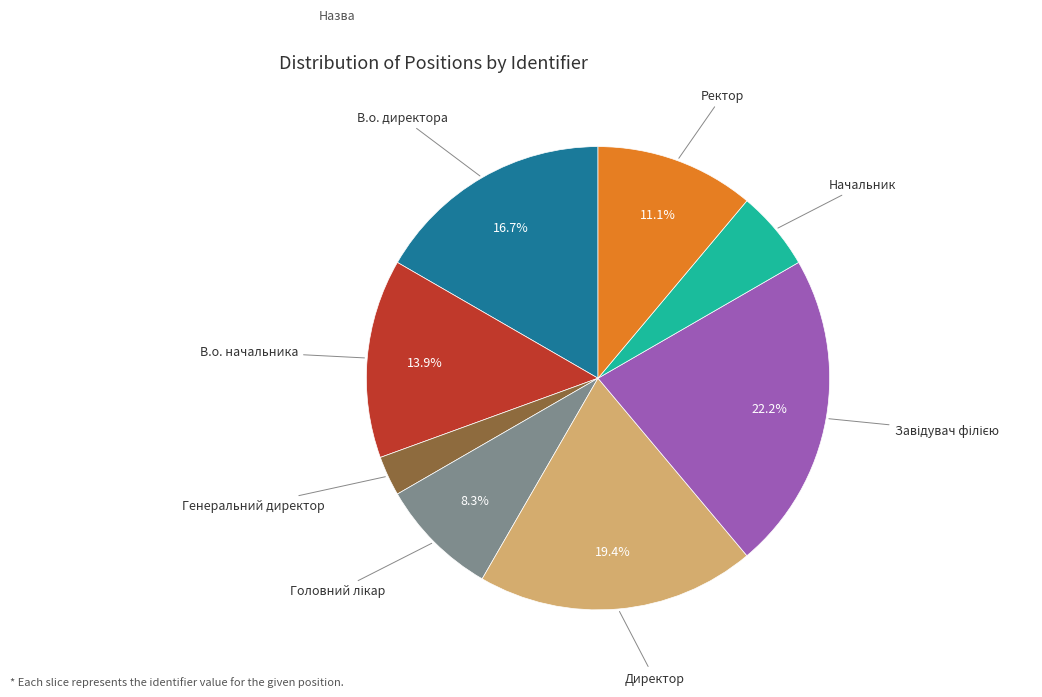

How many segments does this pie chart have?

8